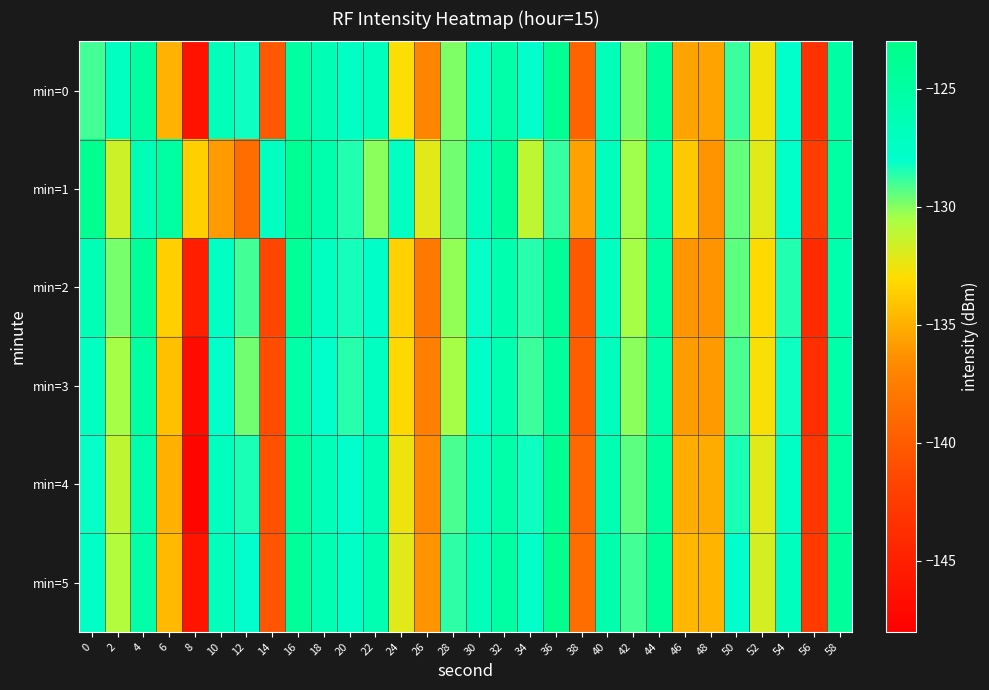

Which category has the lowest value across all series?

8